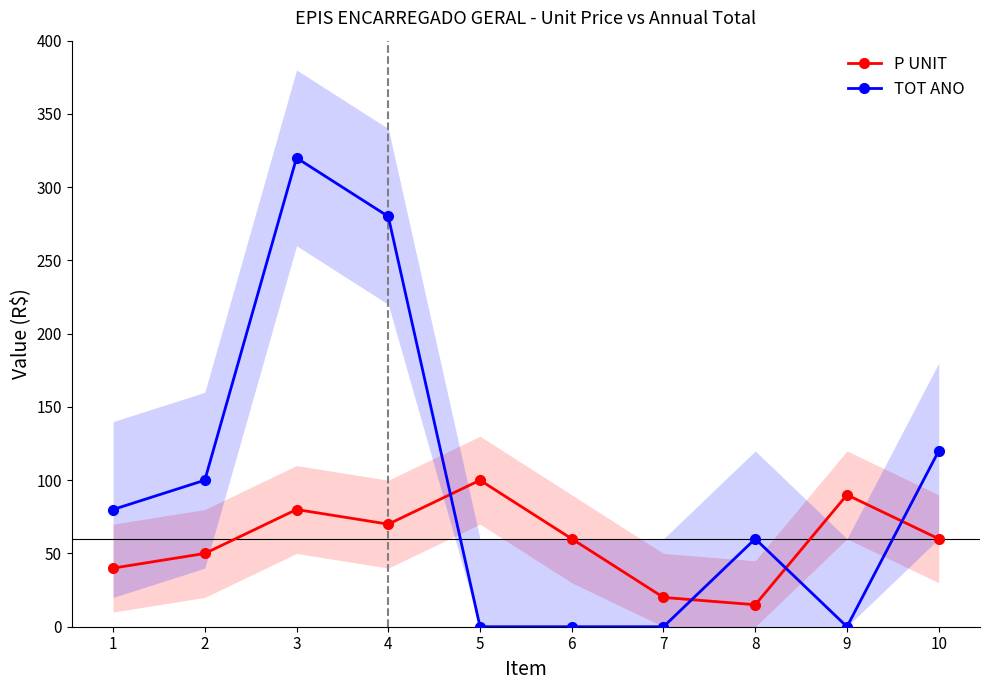

How many interior local peaks does the TOT ANO series have?

2